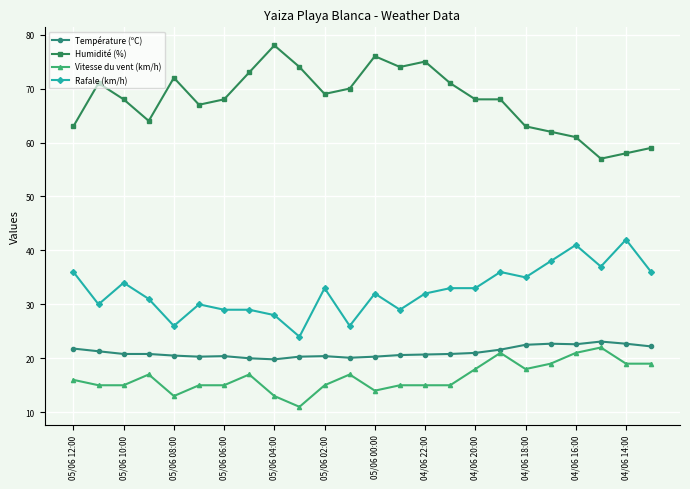

True or false: Vitesse du vent (km/h) and Rafale (km/h) cross at least once.

False